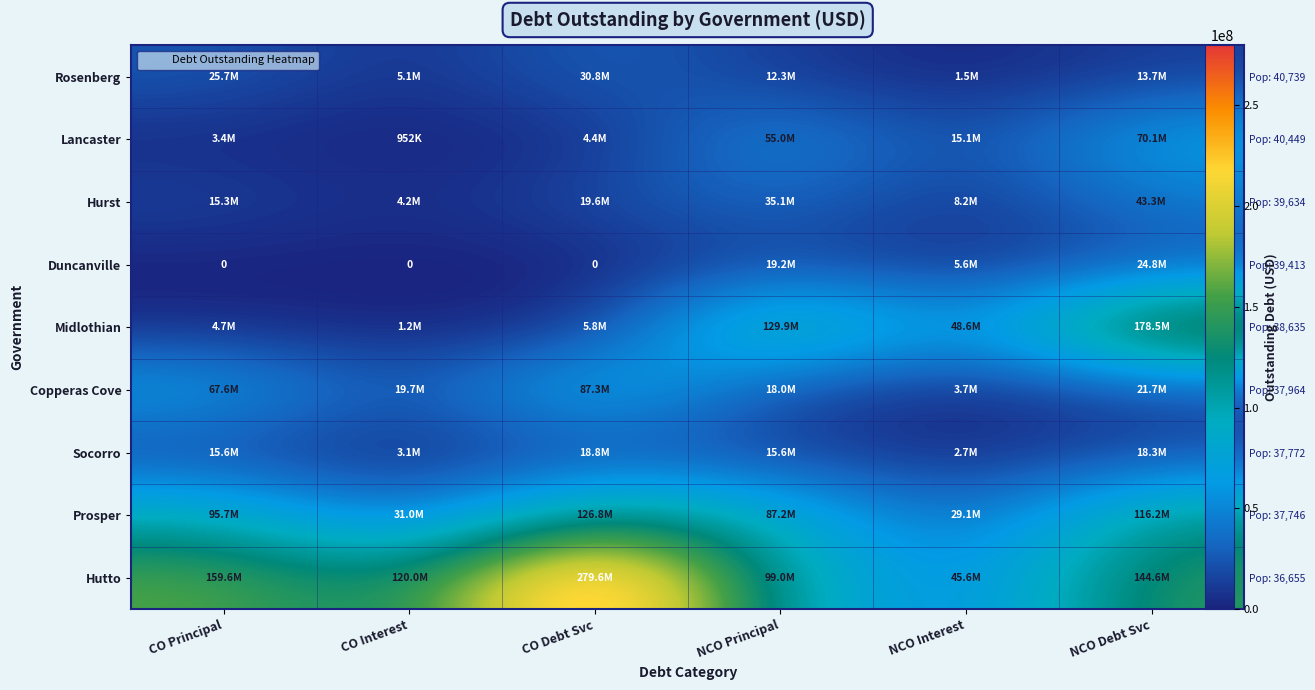

Is it true that Rosenberg equals 3413988.4 at CO Interest?

False